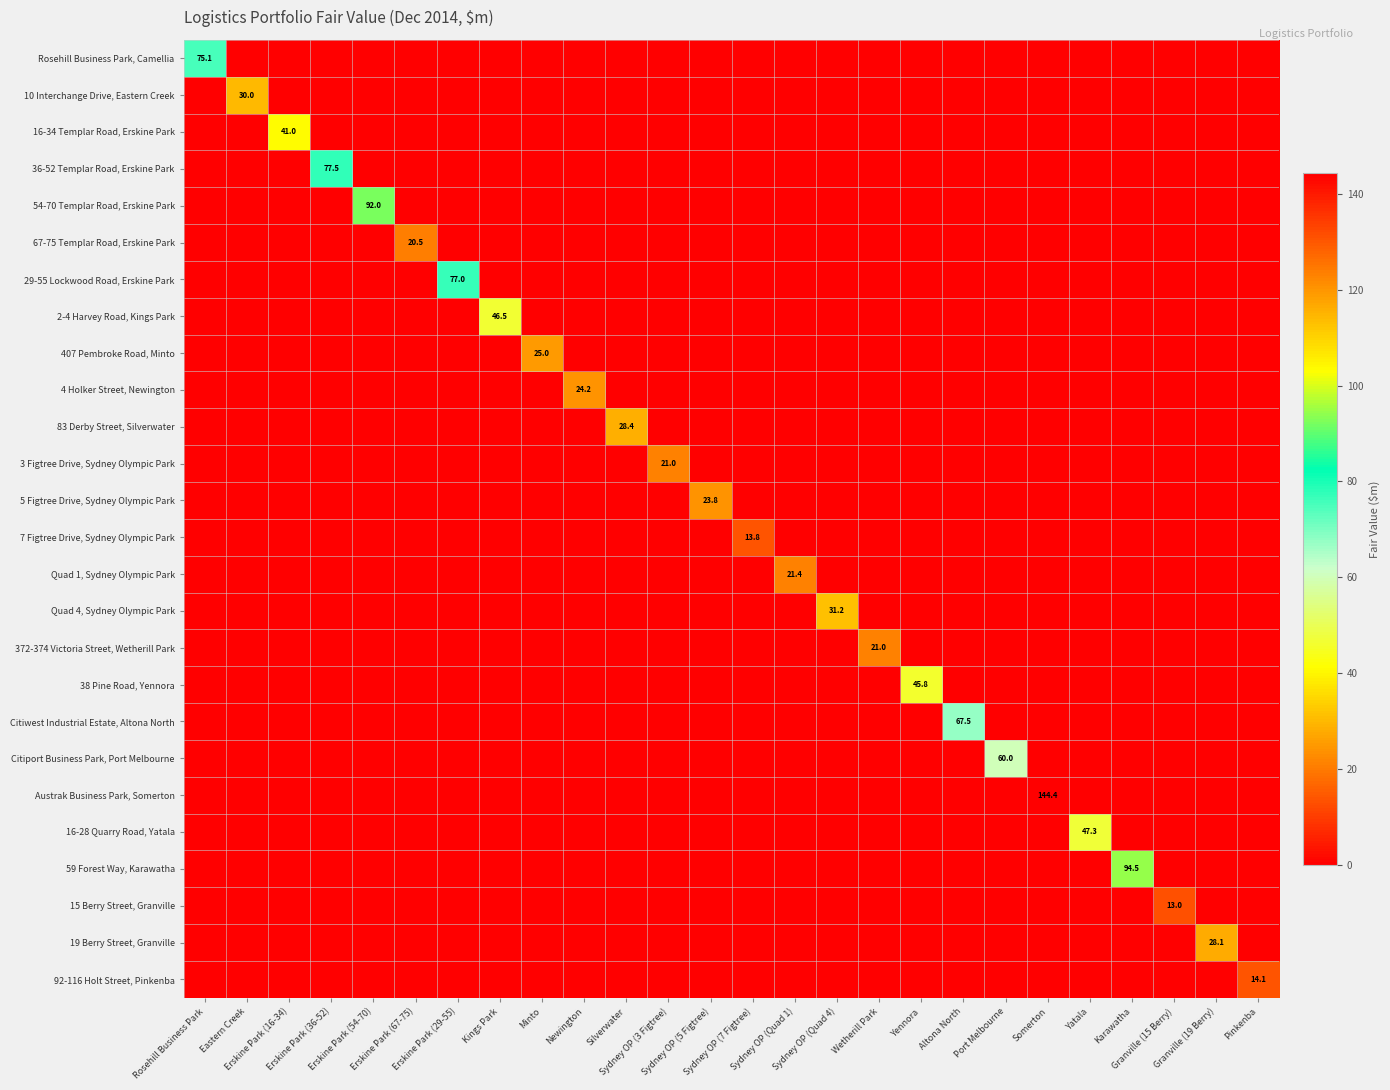

Rank the series by their maximum value, from lowest to highest.

15 Berry Street, Granville, 7 Figtree Drive, Sydney Olympic Park, 92-116 Holt Street, Pinkenba, 67-75 Templar Road, Erskine Park, 3 Figtree Drive, Sydney Olympic Park, 372-374 Victoria Street, Wetherill Park, Quad 1, Sydney Olympic Park, 5 Figtree Drive, Sydney Olympic Park, 4 Holker Street, Newington, 407 Pembroke Road, Minto, 19 Berry Street, Granville, 83 Derby Street, Silverwater, 10 Interchange Drive, Eastern Creek, Quad 4, Sydney Olympic Park, 16-34 Templar Road, Erskine Park, 38 Pine Road, Yennora, 2-4 Harvey Road, Kings Park, 16-28 Quarry Road, Yatala, Citiport Business Park, Port Melbourne, Citiwest Industrial Estate, Altona North, Rosehill Business Park, Camellia, 29-55 Lockwood Road, Erskine Park, 36-52 Templar Road, Erskine Park, 54-70 Templar Road, Erskine Park, 59 Forest Way, Karawatha, Austrak Business Park, Somerton